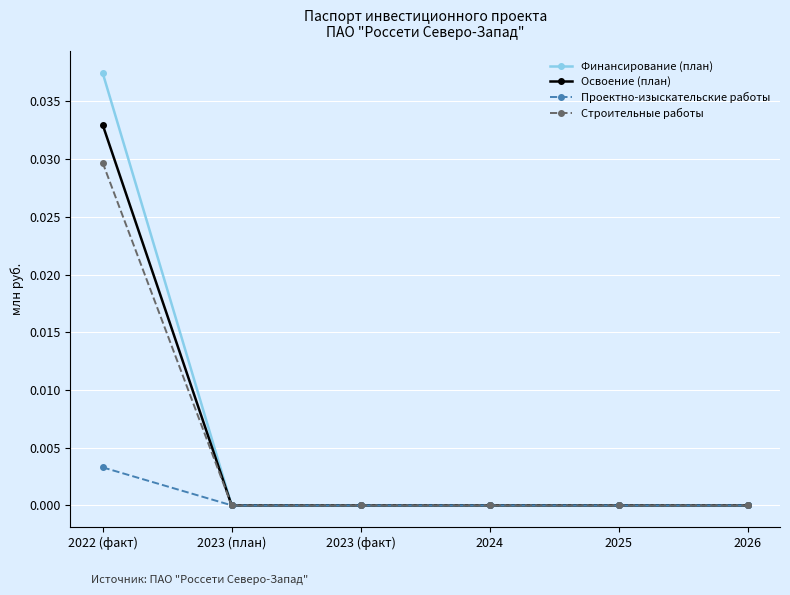

What are all the series names shown in the legend?

Финансирование (план), Освоение (план), Проектно-изыскательские работы, Строительные работы